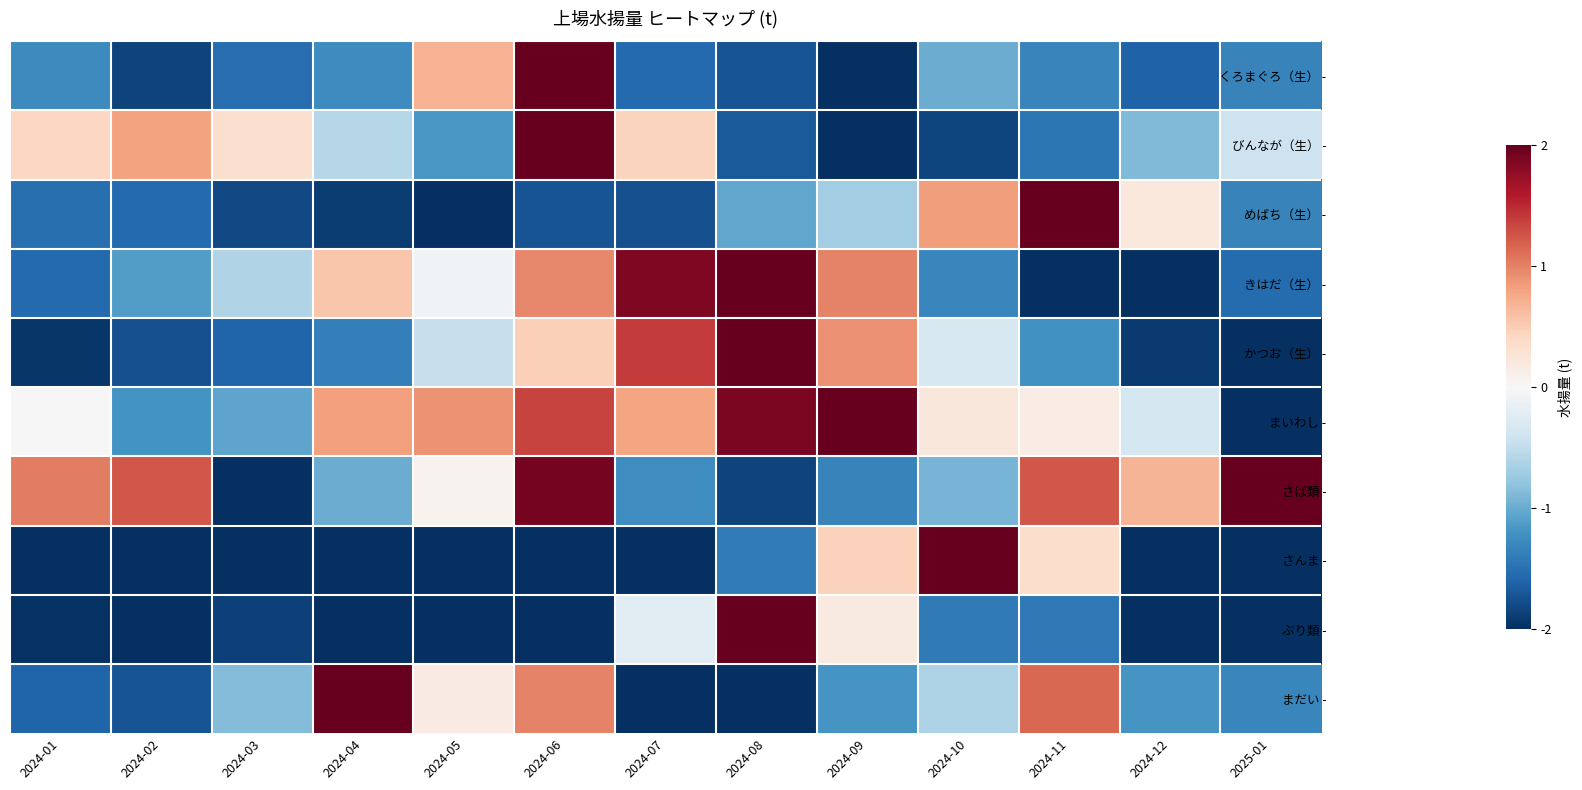

What is the smallest value displayed?

-2.0